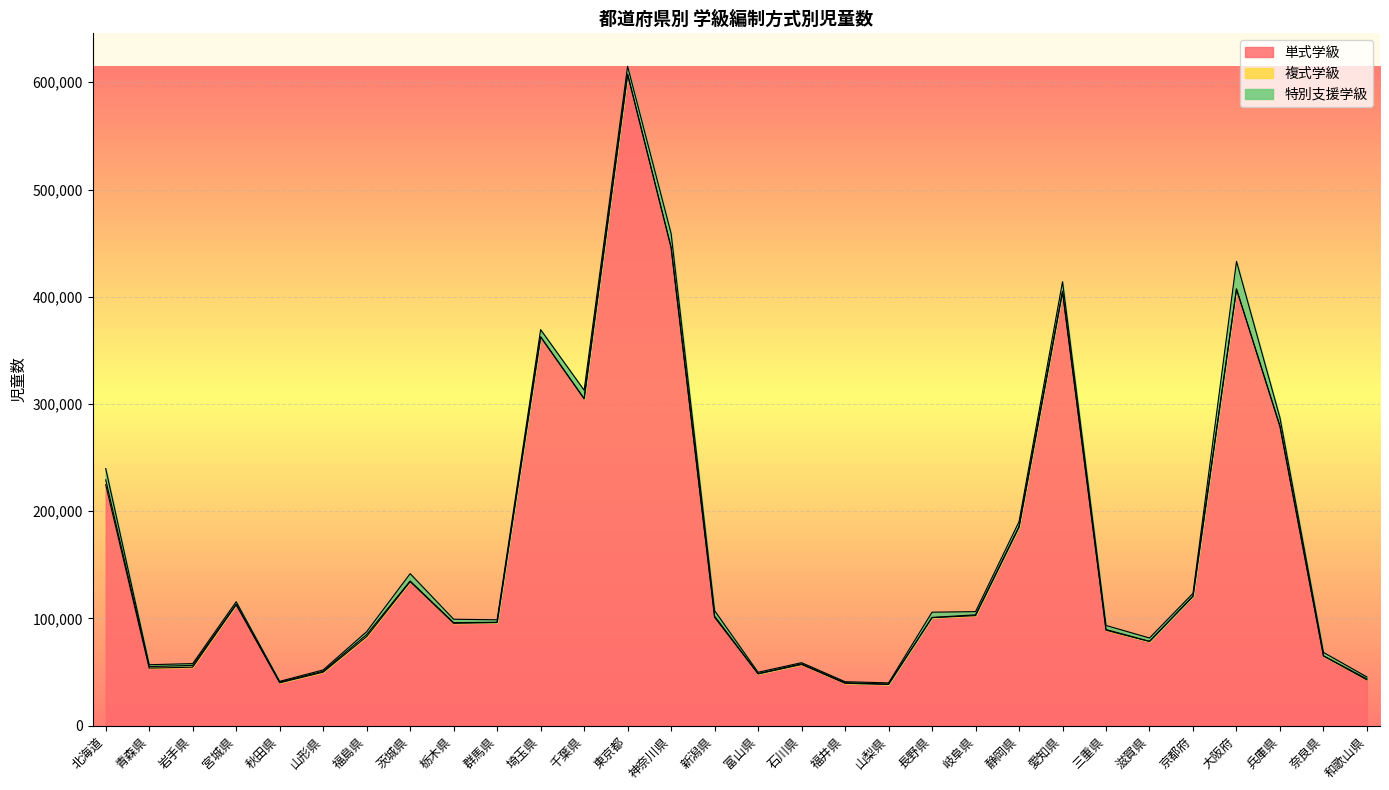

True or false: 複式学級 has a value of 686 at 茨城県.

True